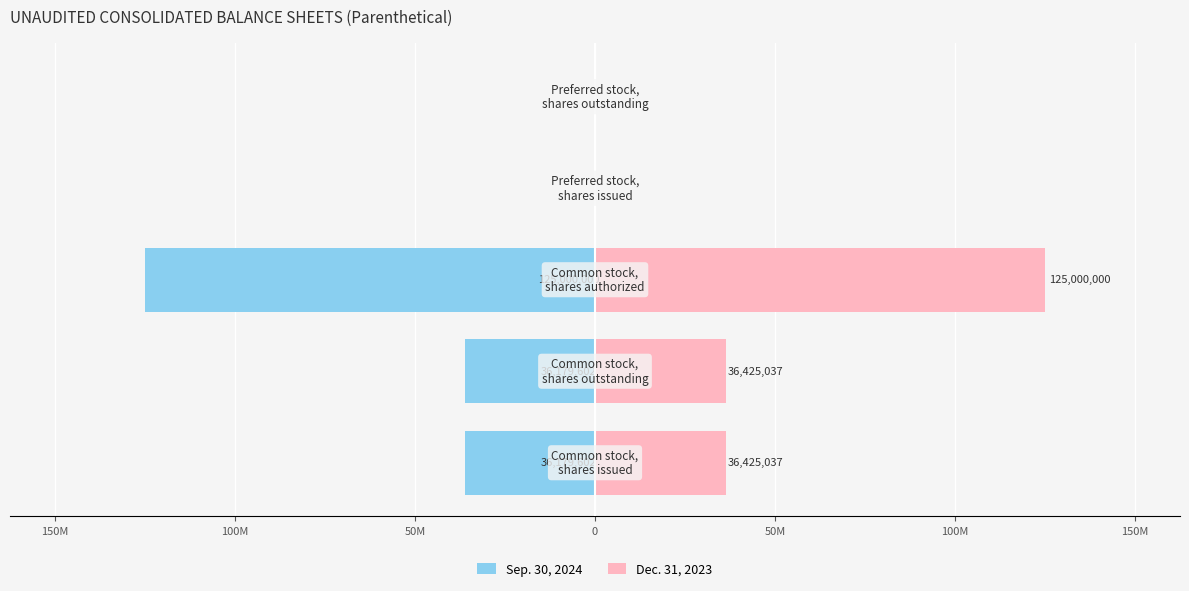

How many bars are there in total?

10